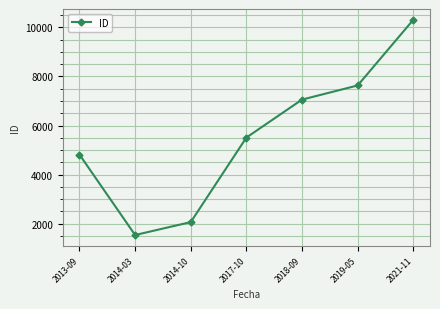

How many data points are less than 5510?

3